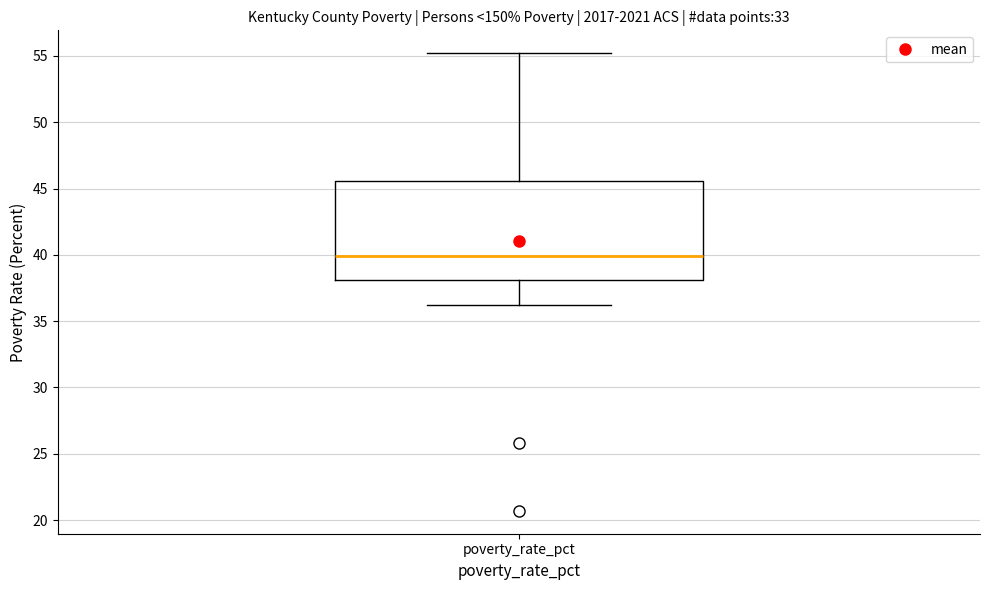

Read this box plot against the y-axis: the position of the median line, the range covered by the box, and the ends of both whiskers. The values are not printed on the chart, so give them approximately, as read against the axis.

median 40.0, box 38.0 to 45.5, whiskers 36.0 to 55.0